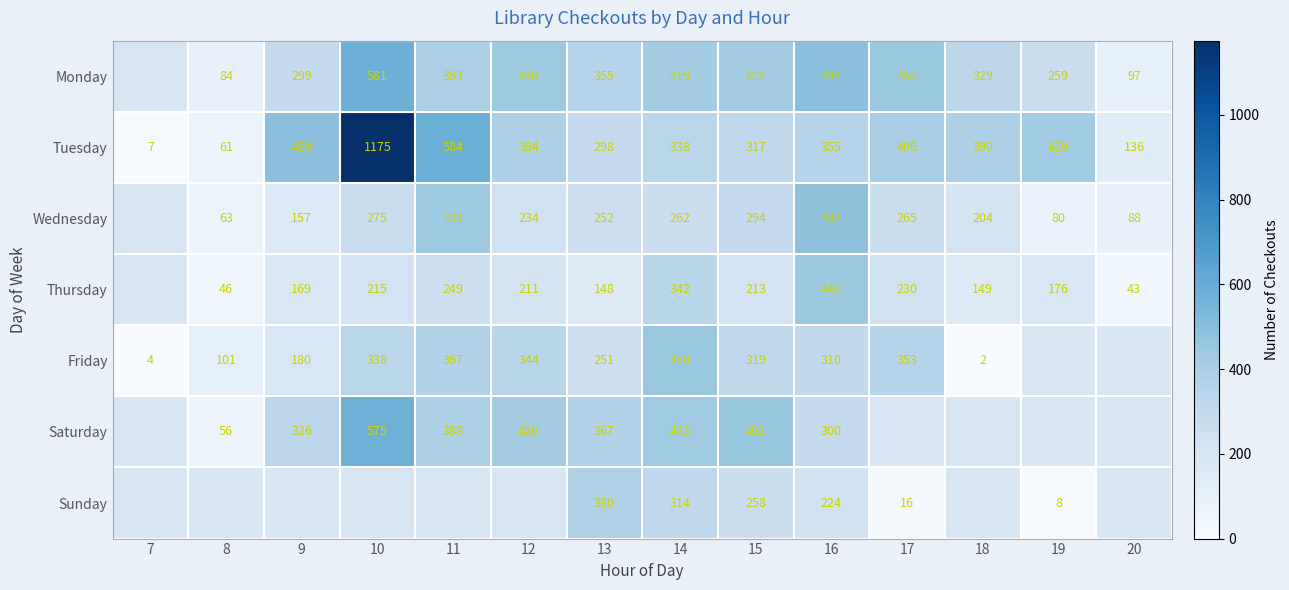

Is it true that Sunday equals 8 at 19?

True